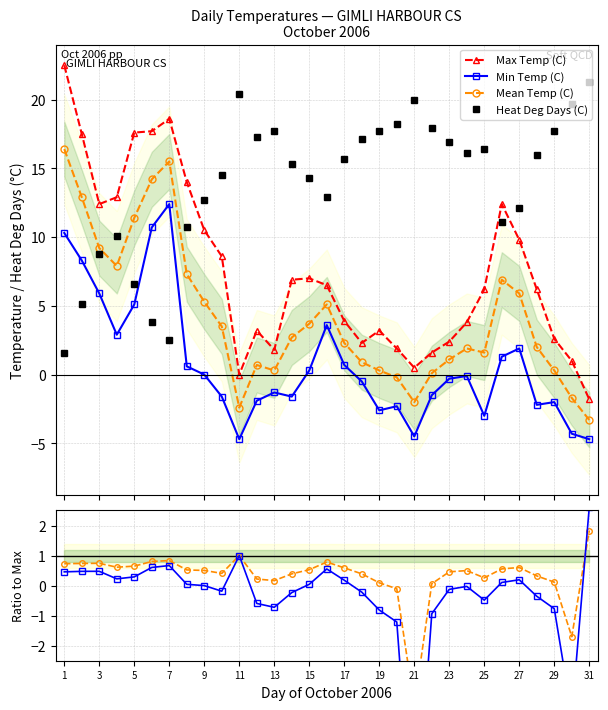

What is the highest value of the Max Temp (C) series?

22.5